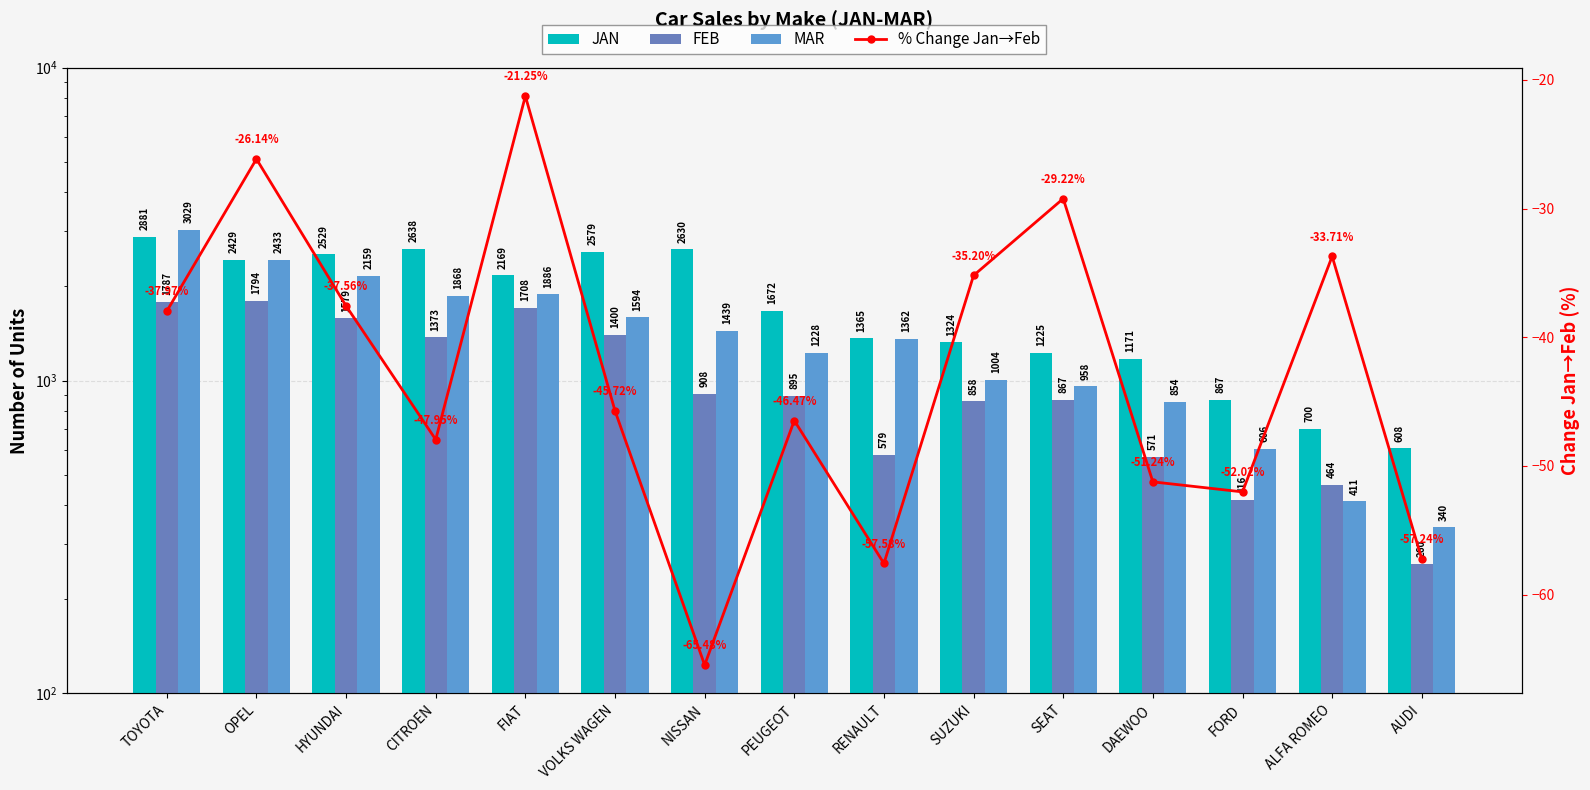

Rank the series by their maximum value, from highest to lowest.

MAR, JAN, FEB, % Change Jan→Feb